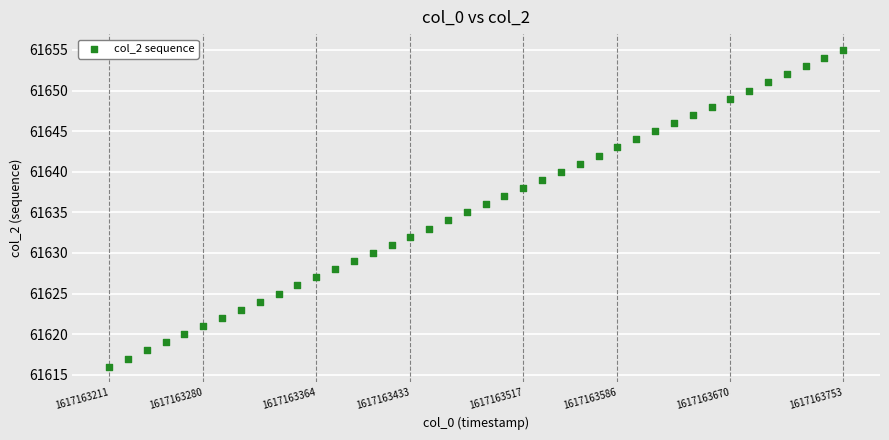

What is the range of Y values (max minus min)?

39